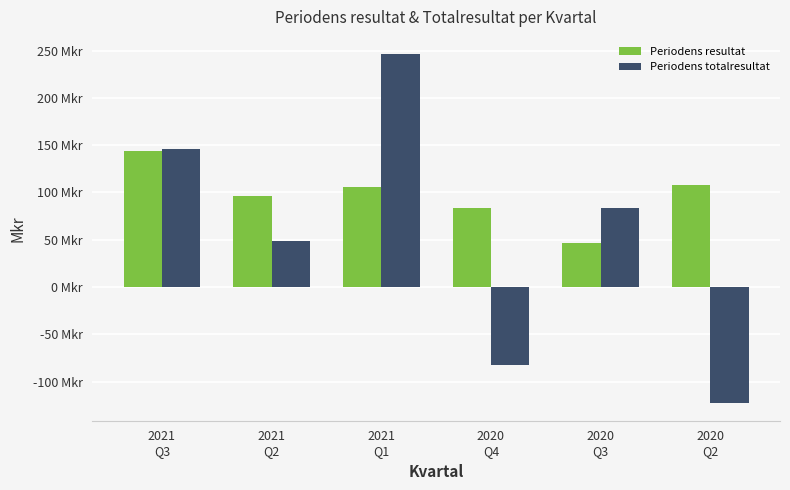

Reading right to left, transcribe all the data shown in this chart.

Periodens resultat: 2020
Q2=108	2020
Q3=46	2020
Q4=83	2021
Q1=106	2021
Q2=96	2021
Q3=144
Periodens totalresultat: 2020
Q2=-123	2020
Q3=84	2020
Q4=-83	2021
Q1=246	2021
Q2=49	2021
Q3=146